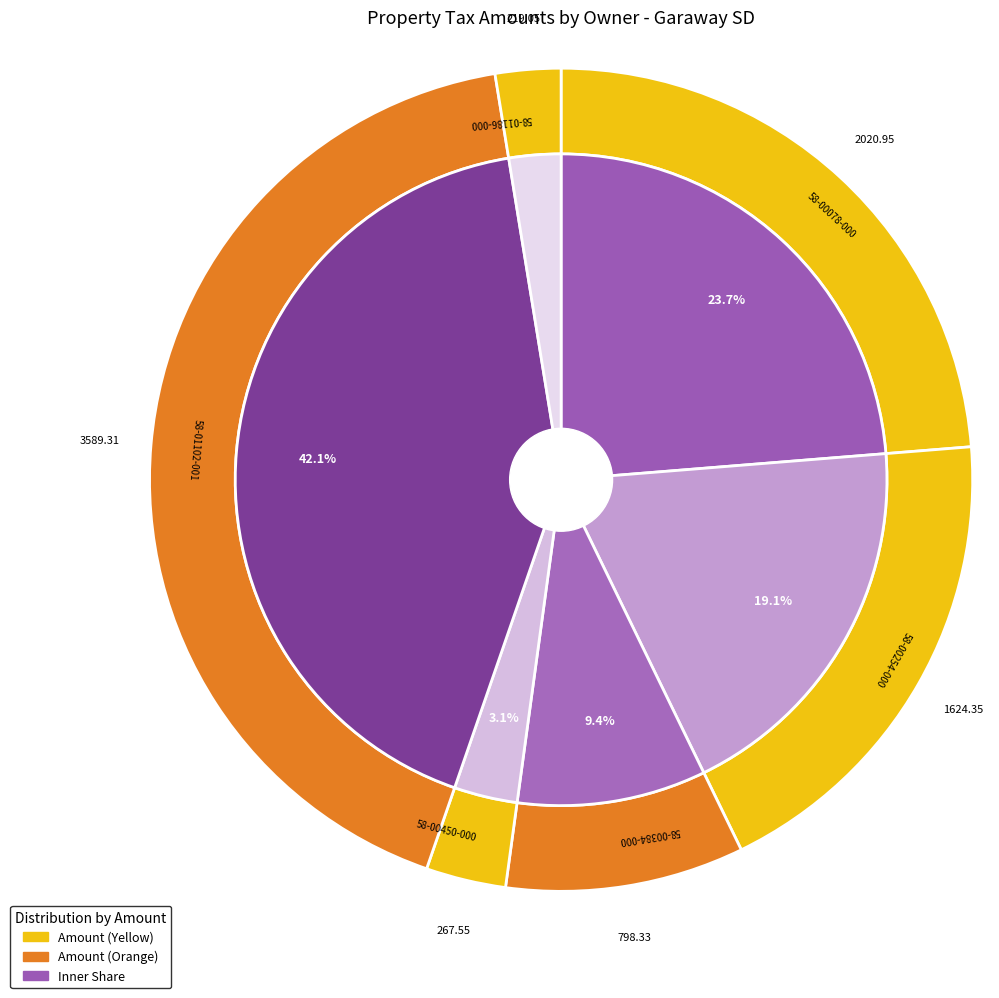

Rank the categories by value from lowest to highest.

58-01186-000, 58-00450-000, 58-00384-000, 58-00254-000, 58-00078-000, 58-01102-001